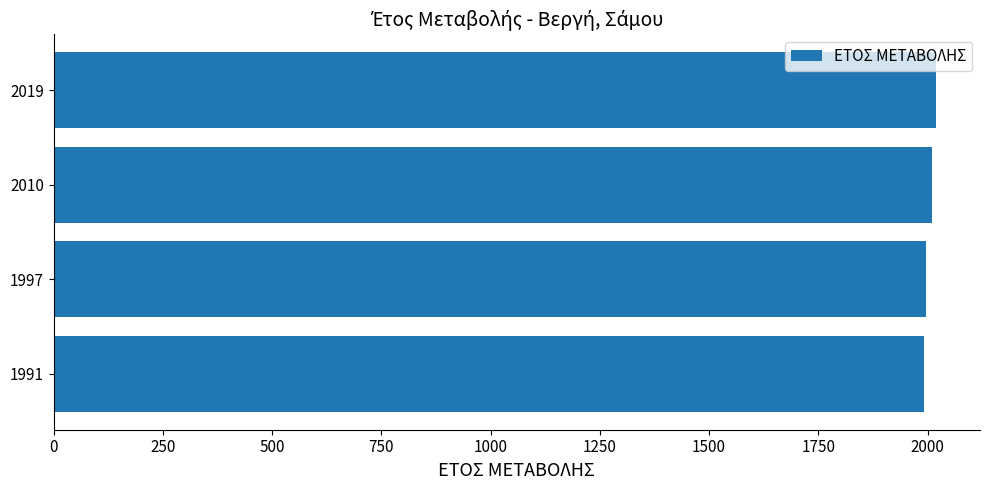

What is the average value?

2004